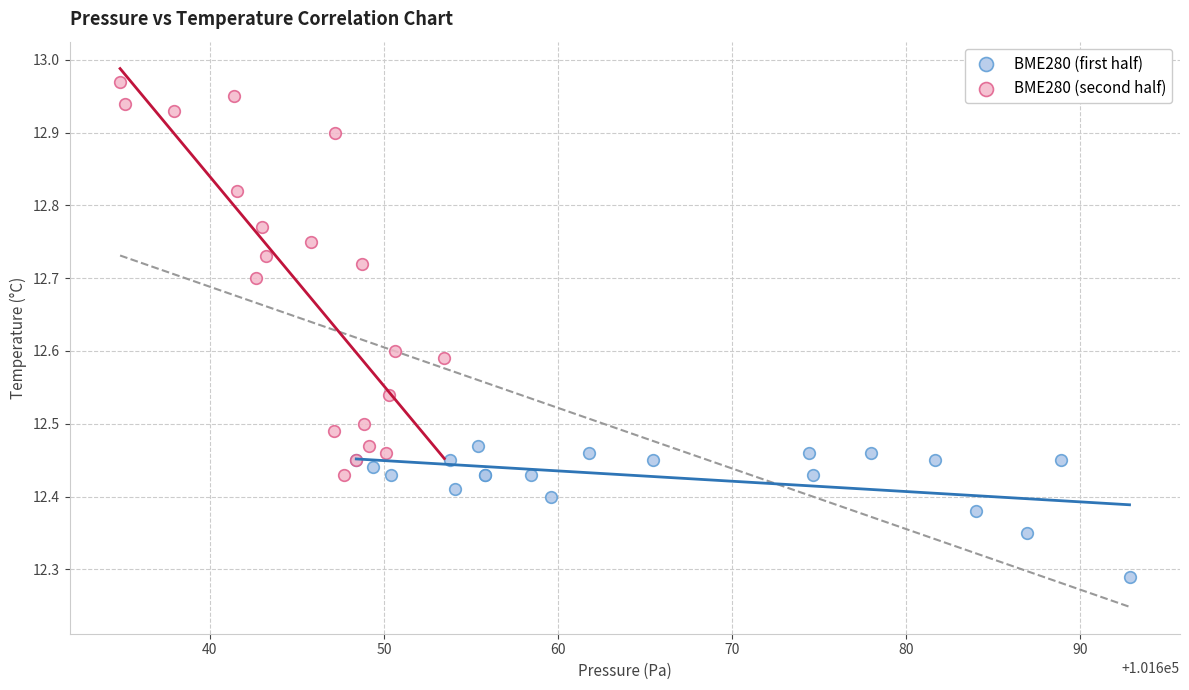

Which series has the largest Y range (max minus min)?

BME280 (second half)